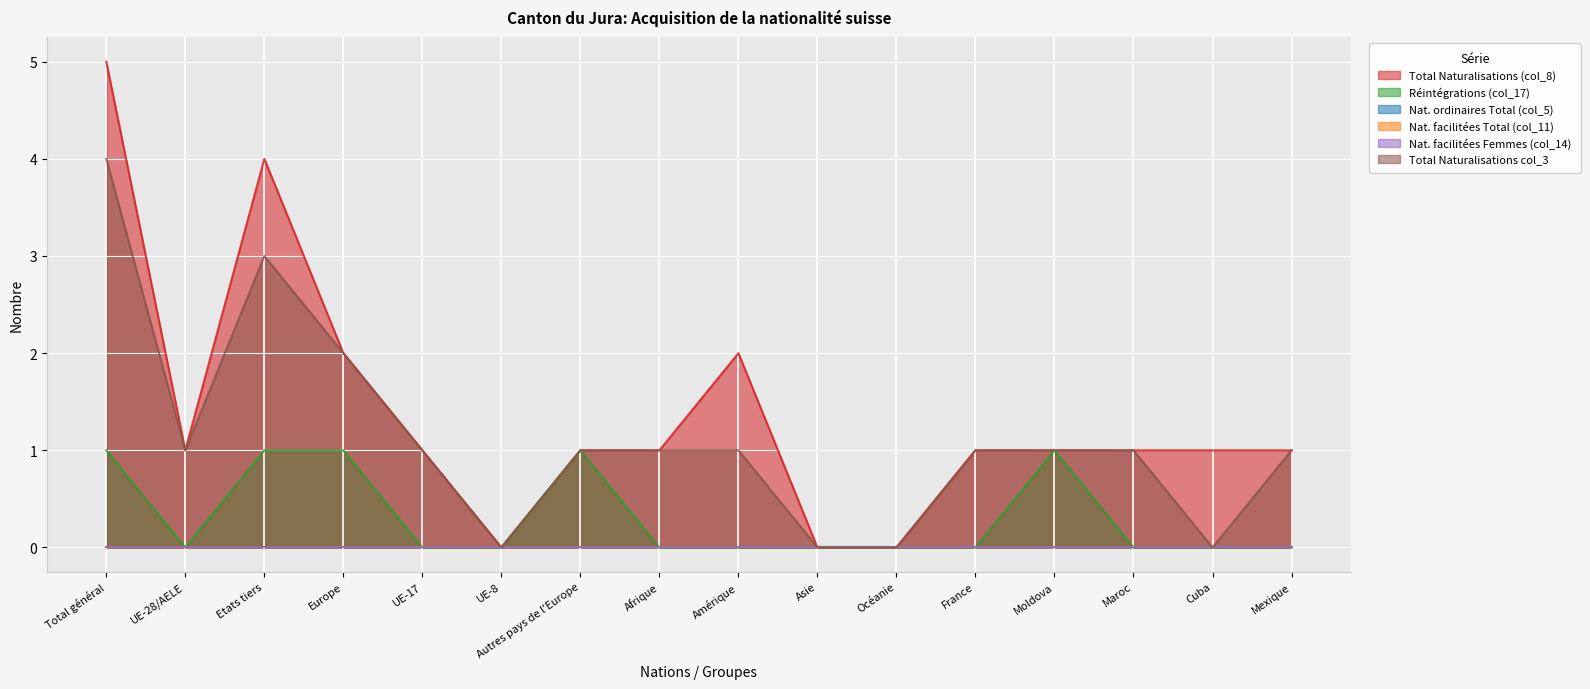

Between Total général and Océanie, which is larger?

Total général